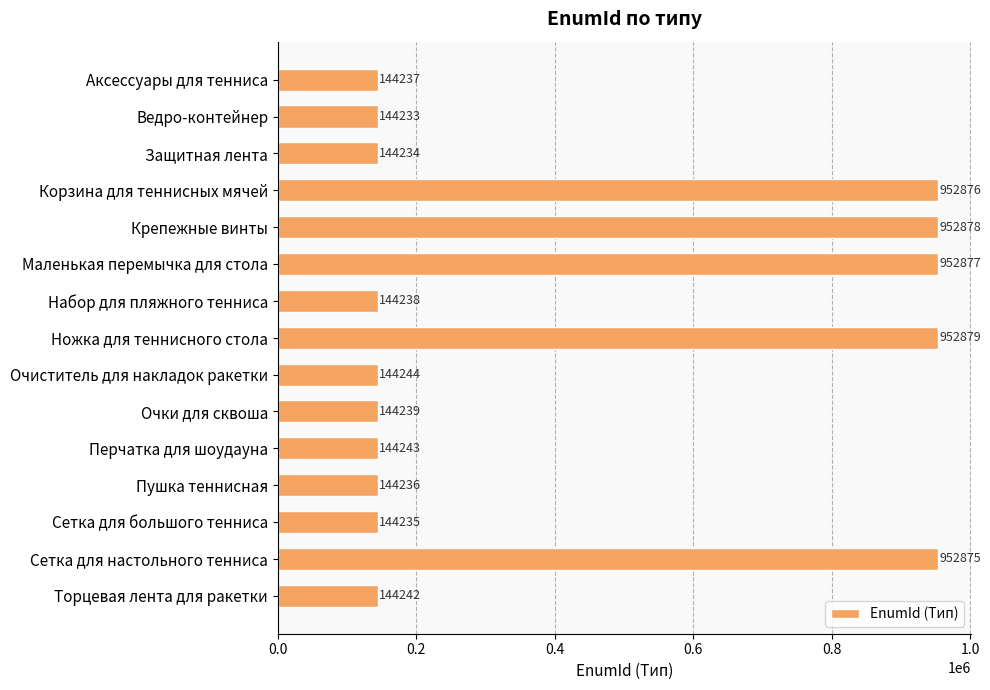

Rank the categories by value from lowest to highest.

Ведро-контейнер, Защитная лента, Сетка для большого тенниса, Пушка теннисная, Аксессуары для тенниса, Набор для пляжного тенниса, Очки для сквоша, Торцевая лента для ракетки, Перчатка для шоудауна, Очиститель для накладок ракетки, Сетка для настольного тенниса, Корзина для теннисных мячей, Маленькая перемычка для стола, Крепежные винты, Ножка для теннисного стола